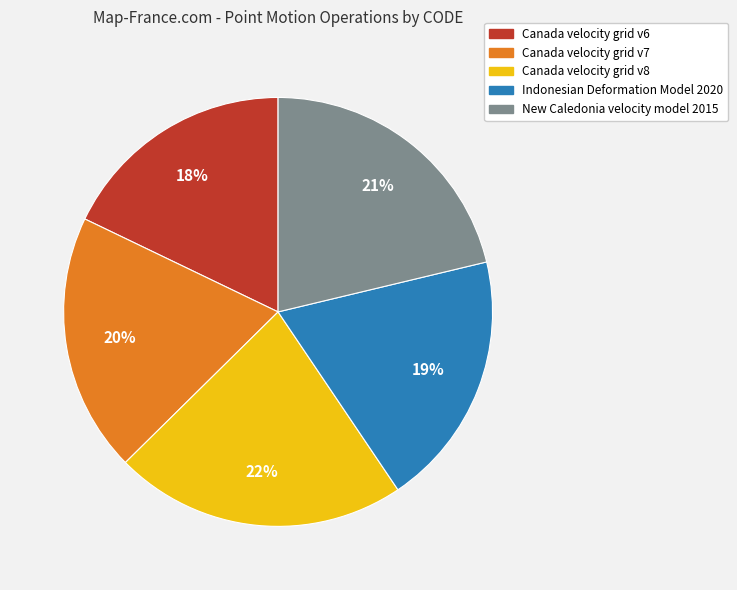

The New Caledonia velocity model 2015 slice represents 21% of the pie. True or false?

True